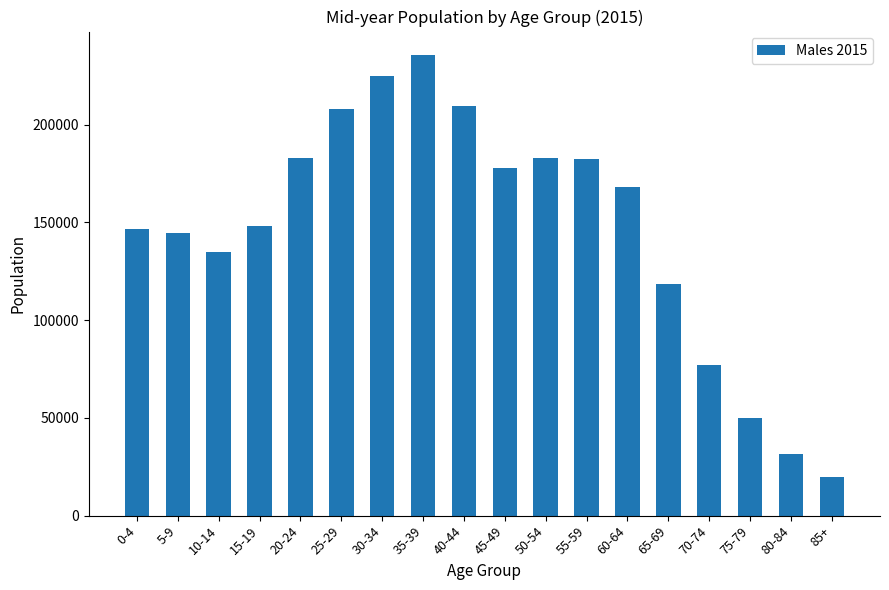

What is the sum of all values?

2644205.0